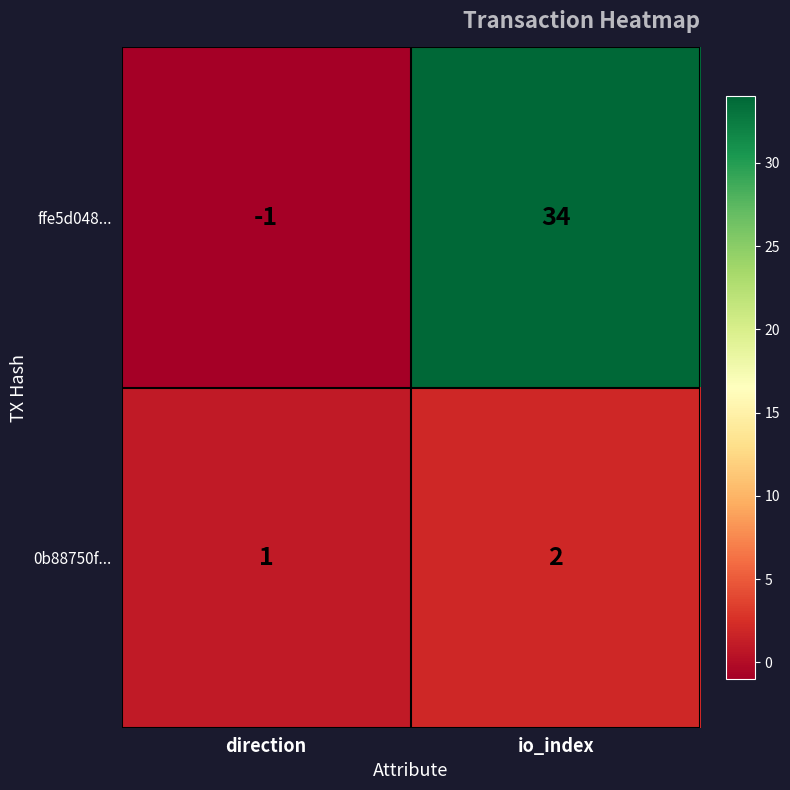

Rank the series by their maximum value, from lowest to highest.

0b88750f..., ffe5d048...